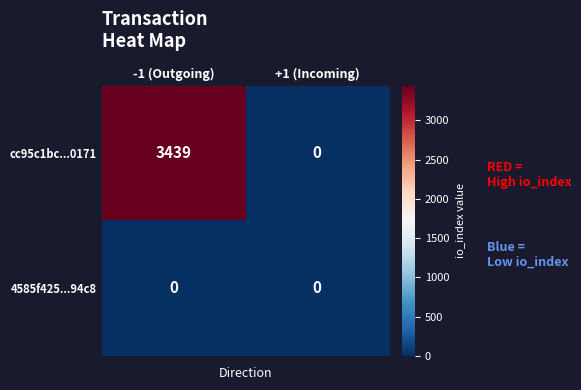

How many values in the cc95c1bc...0171 series are below 3439?

1